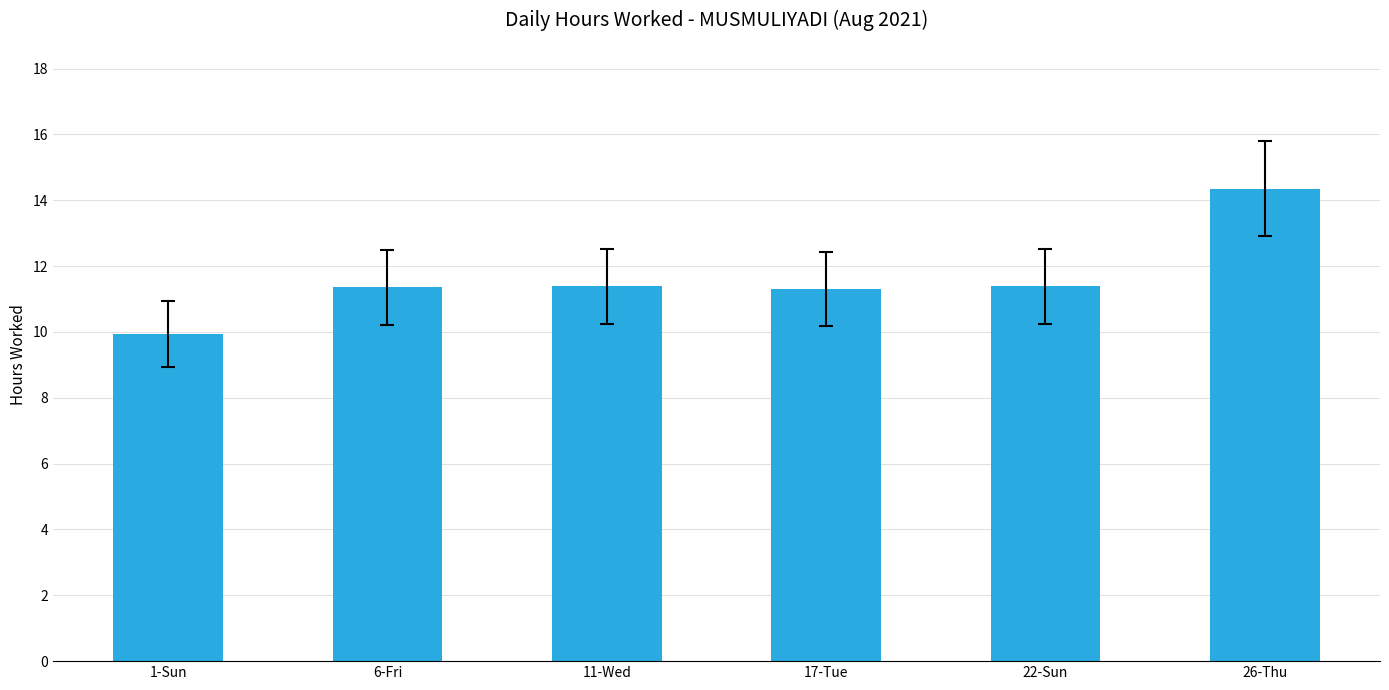

What is the difference between the maximum and minimum values?

4.4